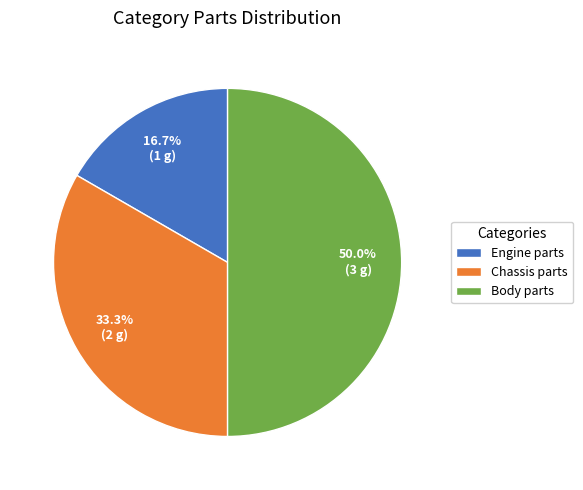

Which has a higher value, Body parts or Engine parts?

Body parts